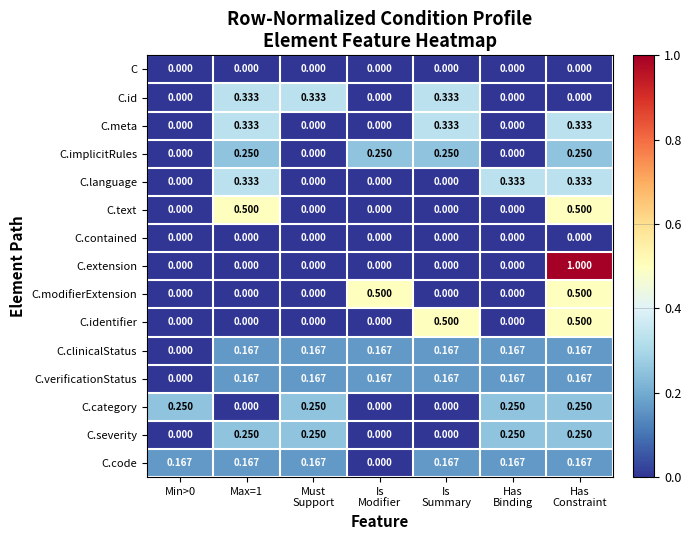

Count the number of categories in the chart.

7